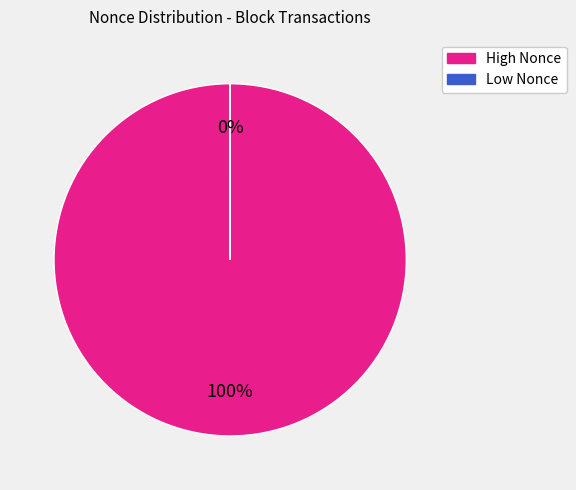

To the nearest percent, what is the average slice percentage?

50%